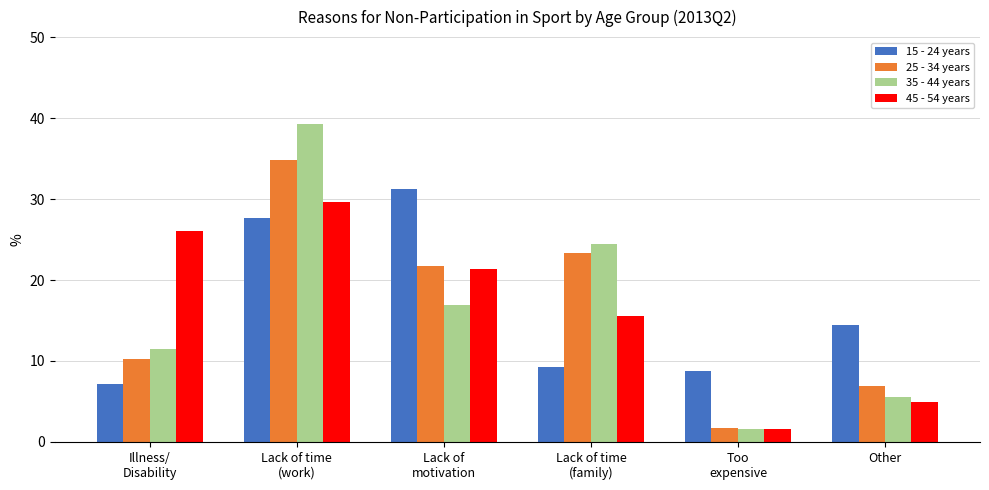

At which label does 15 - 24 years reach its minimum?

Illness/
Disability